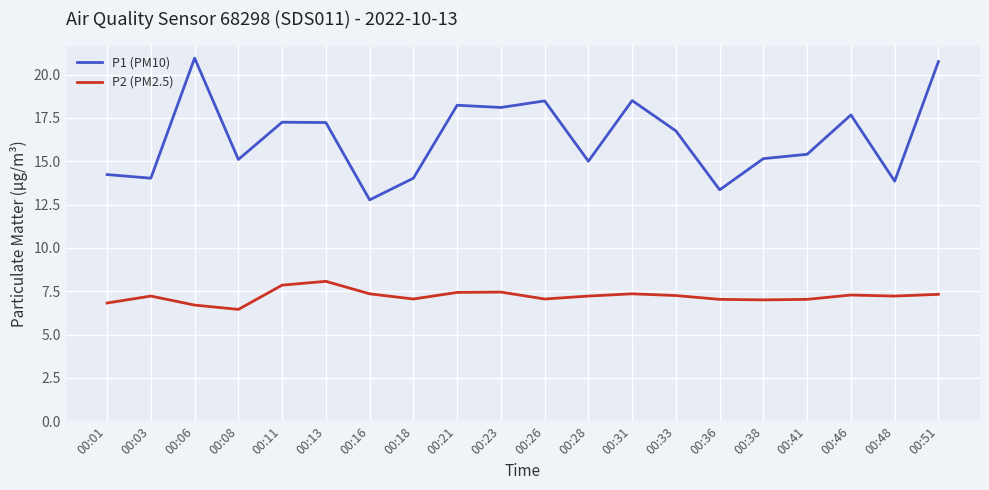

True or false: P2 (PM2.5) and P1 (PM10) cross at least once.

False